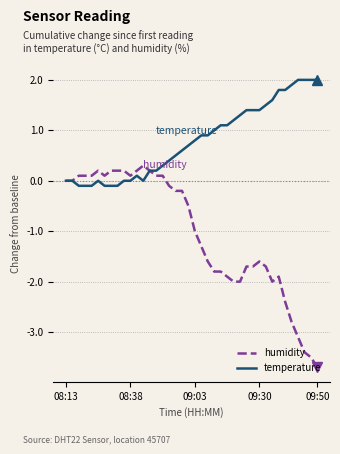

Which series has the widest spread of values?

humidity